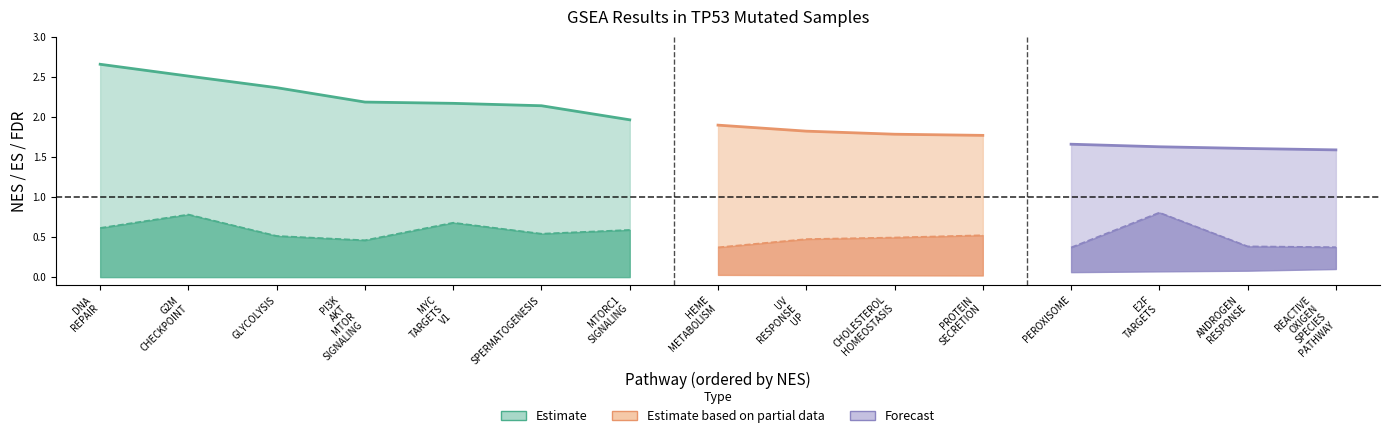

What is the difference between the maximum and minimum values in the NES series?

1.1